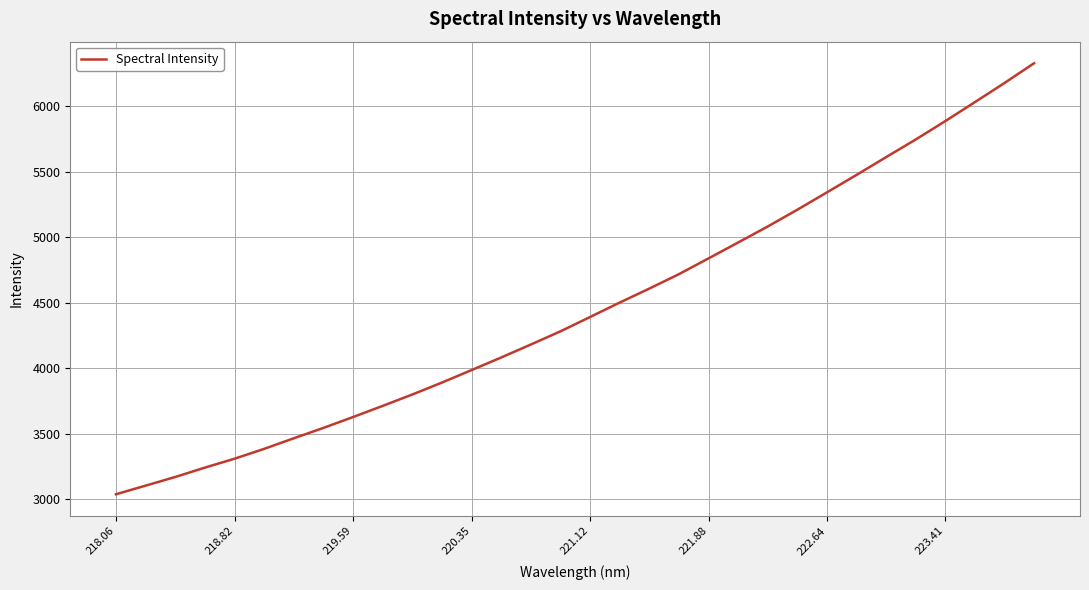

What is the difference between the maximum and minimum values?

3293.3